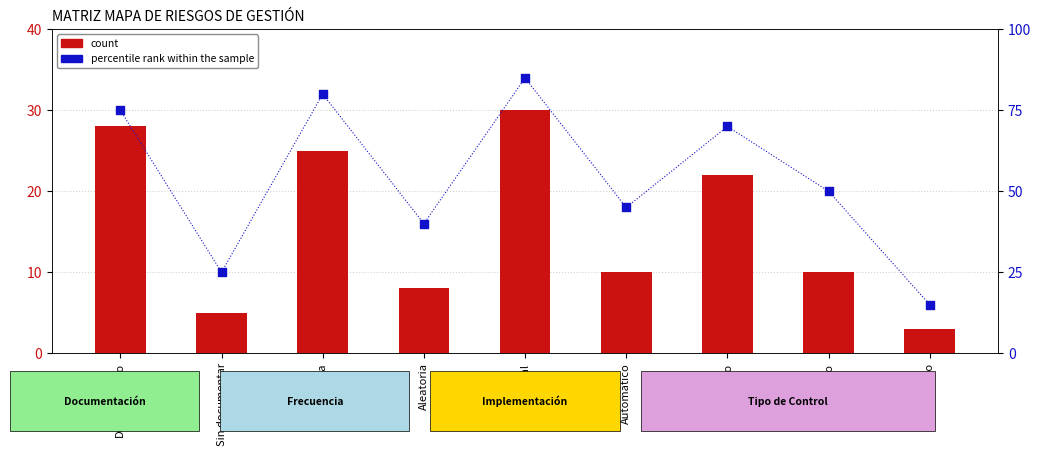

Which series has the largest Y range (max minus min)?

percentile rank within the sample